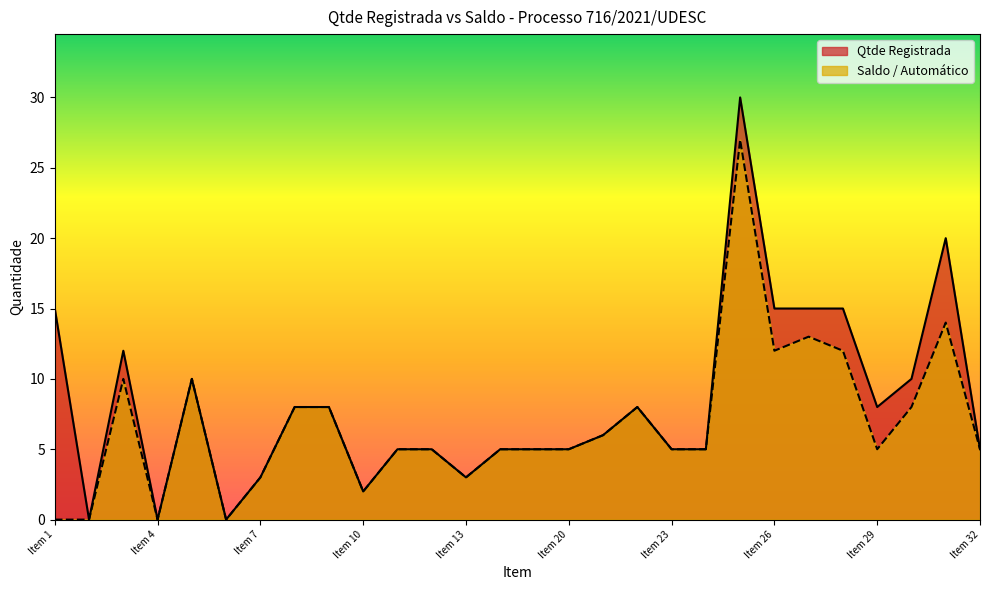

What is the difference between the maximum and minimum values in the Saldo / Automático series?

27